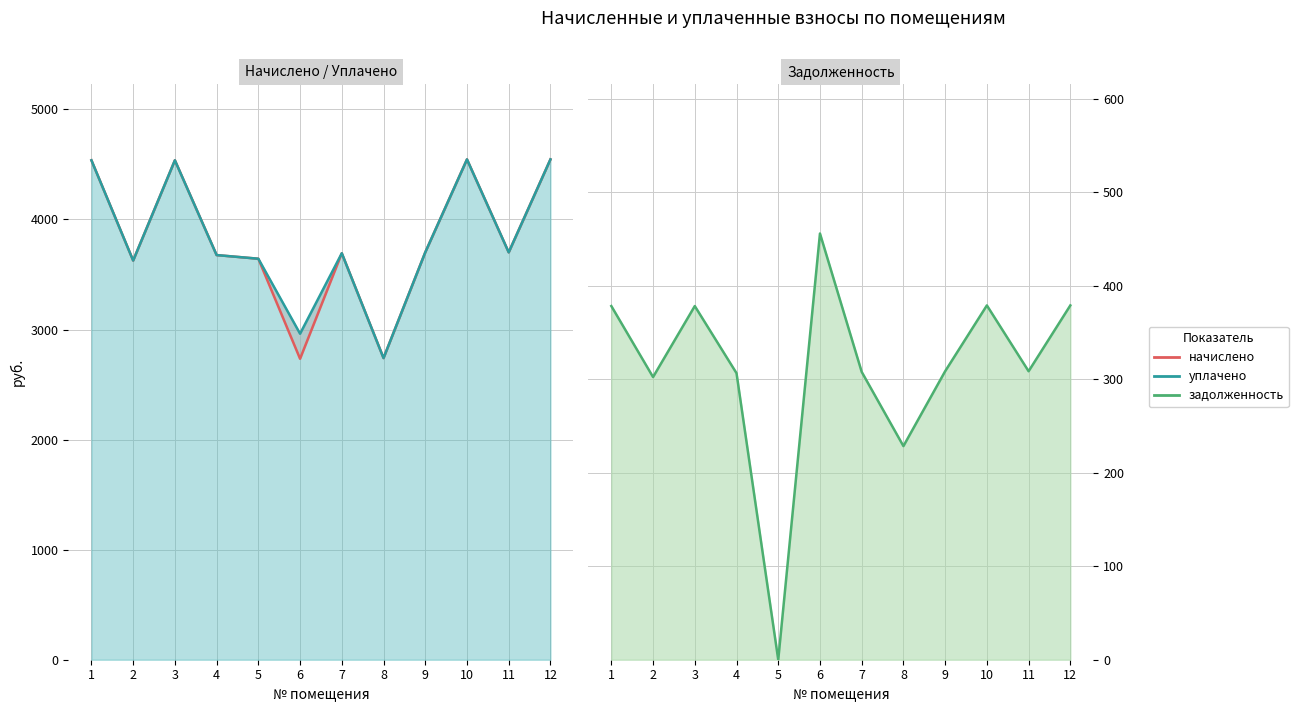

What is the total value across all series at 12?

9470.2